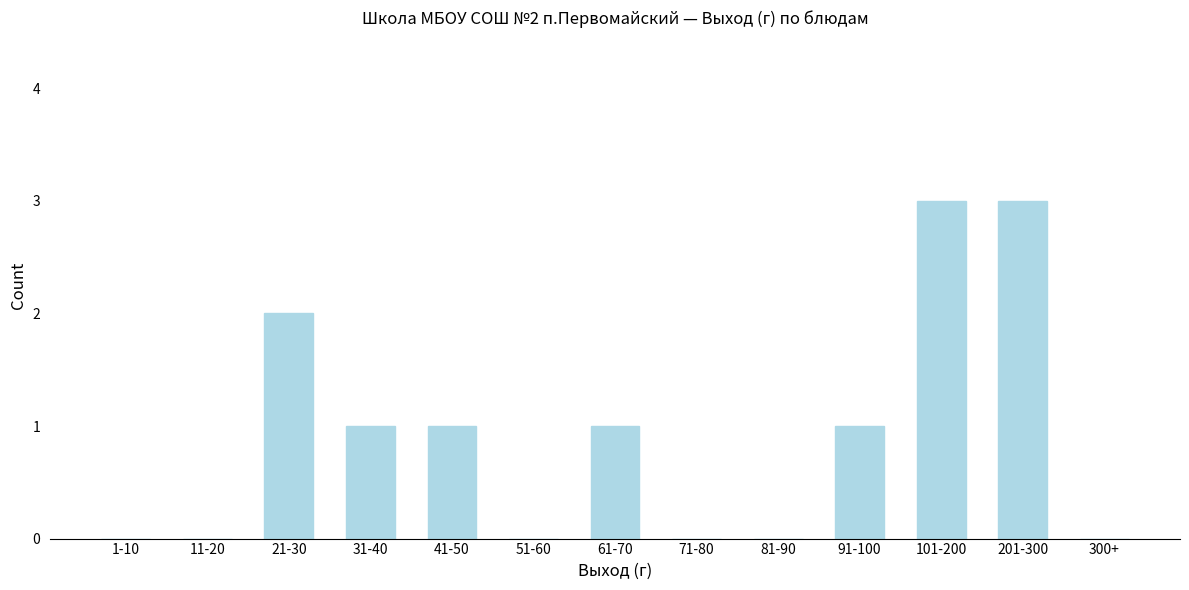

Reading right to left, extract all data points from this chart.

300+=0	201-300=3	101-200=3	91-100=1	81-90=0	71-80=0	61-70=1	51-60=0	41-50=1	31-40=1	21-30=2	11-20=0	1-10=0